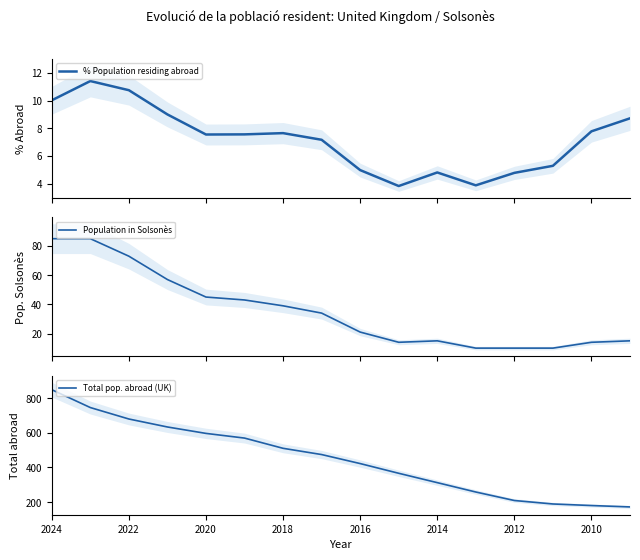

What is the sum of the % Population residing abroad values at 2014 and 2020?

12.4